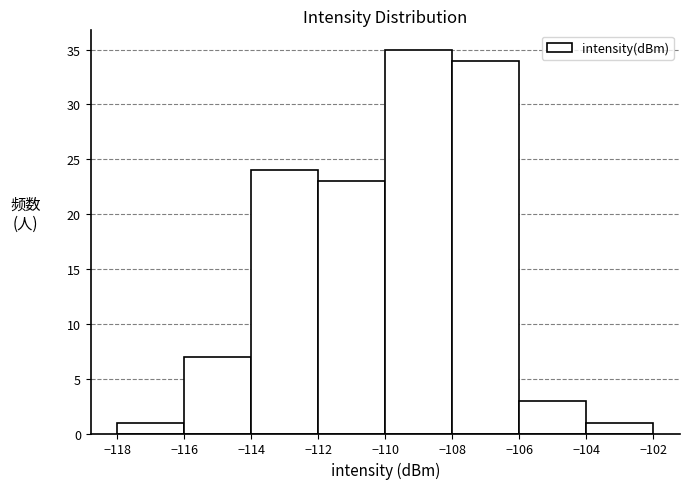

Reading left to right, list every bar in this chart as the range it spans on the x-axis followed by its height. The values are not printed on the chart, so give them approximately, as read against the axis.

-118 to -116: 1
-116 to -114: 7
-114 to -112: 24
-112 to -110: 23
-110 to -108: 35
-108 to -106: 34
-106 to -104: 3
-104 to -102: 1